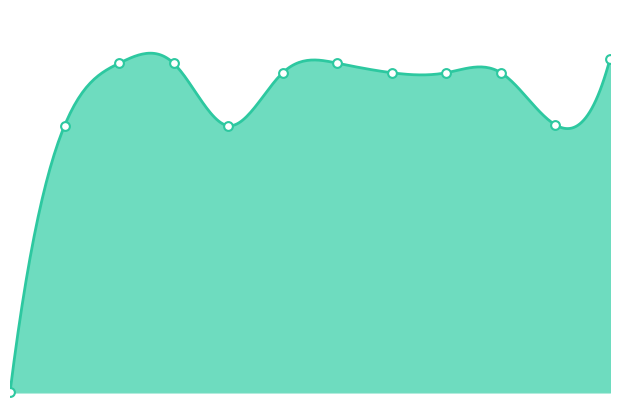

Which has a higher value, Verdiepend or Check je kennis!?

Check je kennis!